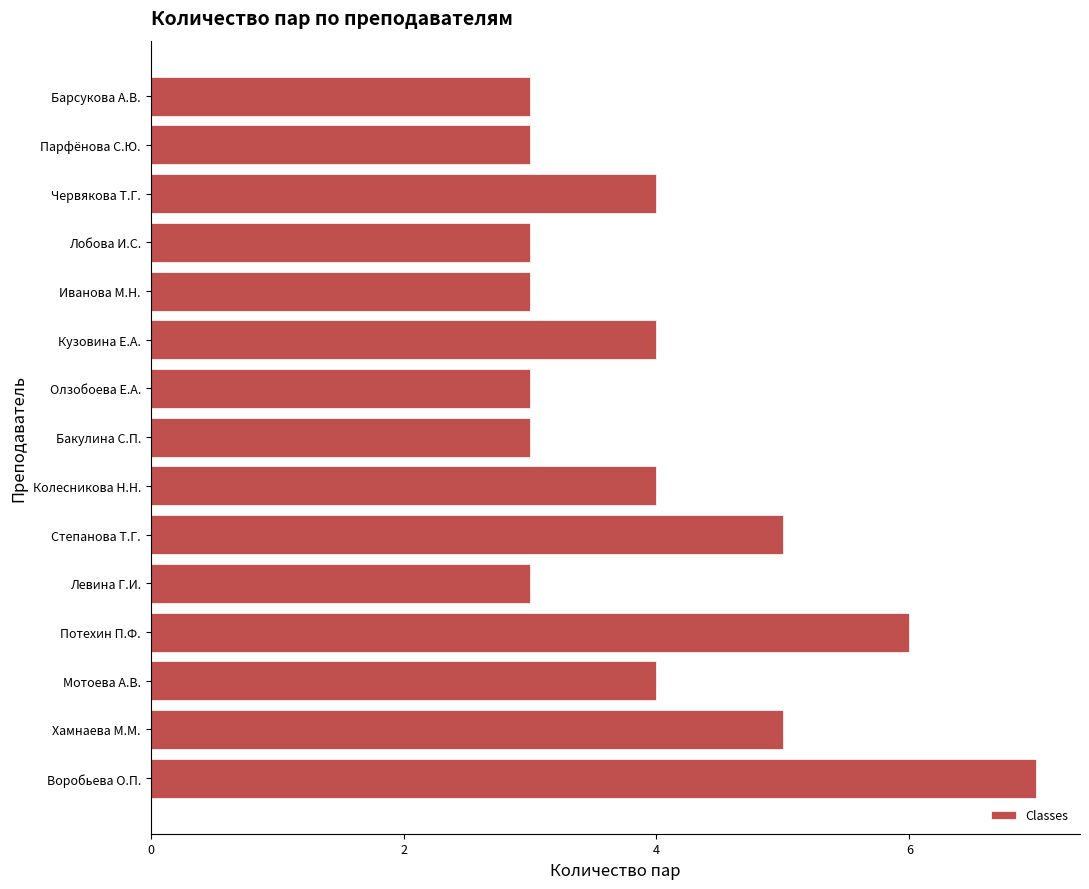

Reading bottom to top, extract all data points from this chart.

Воробьева О.П.=7	Хамнаева М.М.=5	Мотоева А.В.=4	Потехин П.Ф.=6	Левина Г.И.=3	Степанова Т.Г.=5	Колесникова Н.Н.=4	Бакулина С.П.=3	Олзобоева Е.А.=3	Кузовина Е.А.=4	Иванова М.Н.=3	Лобова И.С.=3	Червякова Т.Г.=4	Парфёнова С.Ю.=3	Барсукова А.В.=3